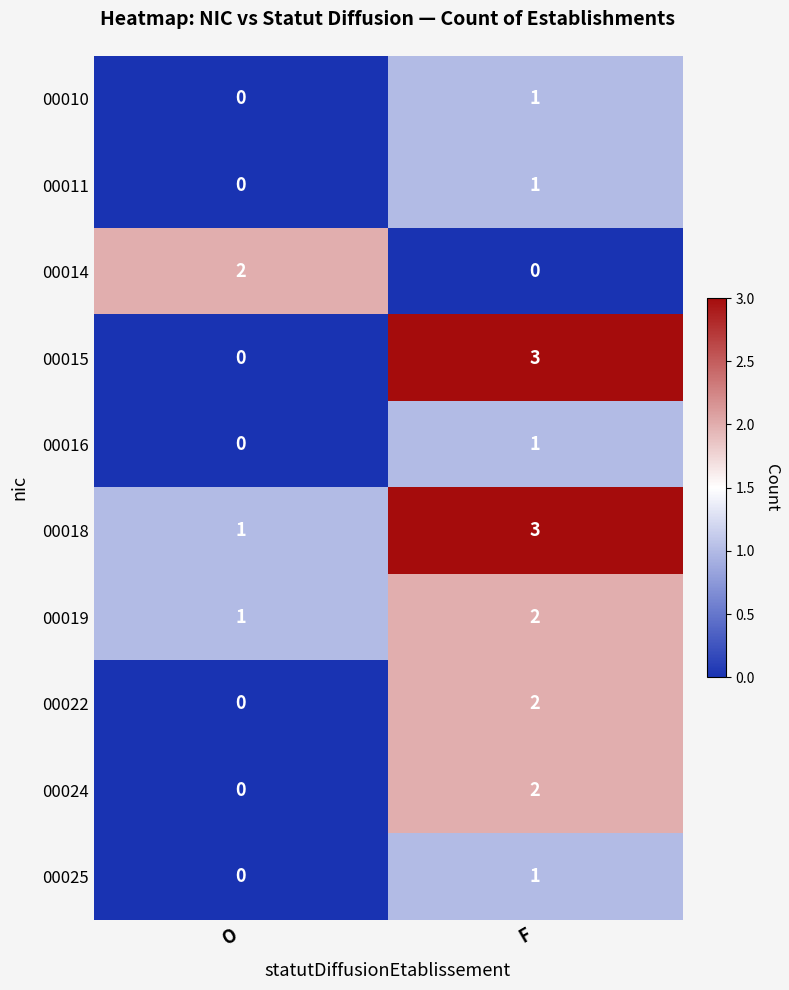

The value of 00024 at O is 1. True or false?

False